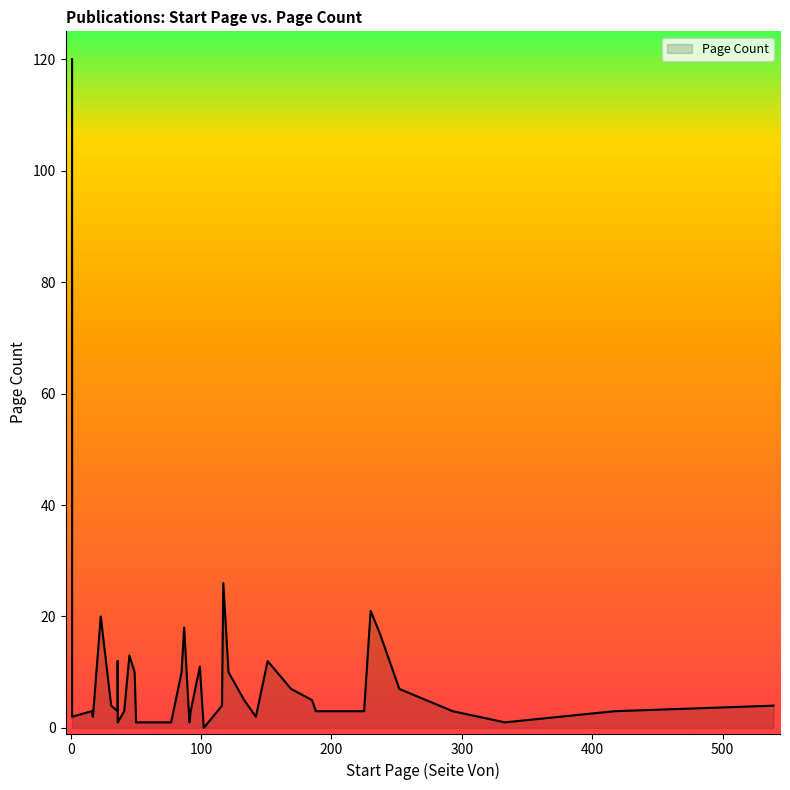

What is the label of the 36th point from the left?

23